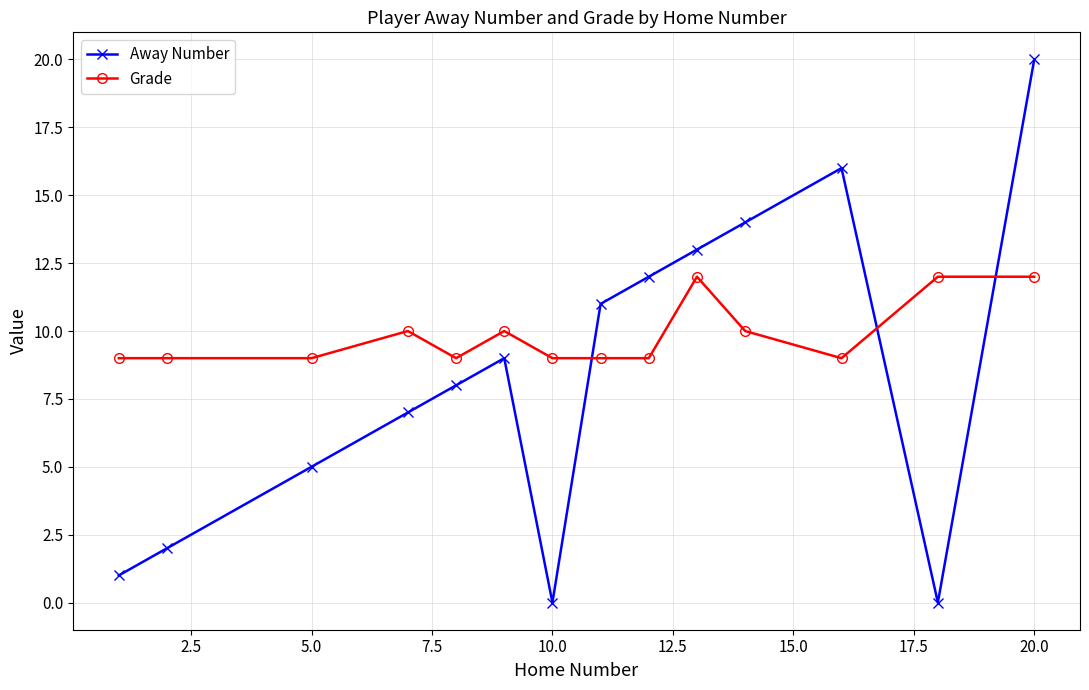

Which series has the largest total across all categories?

Grade